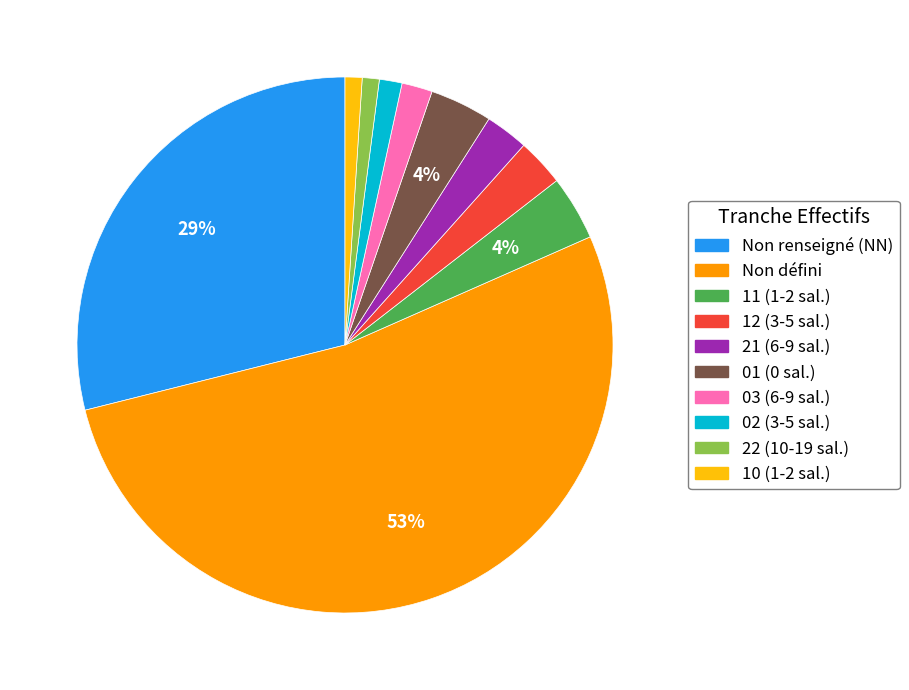

To the nearest percent, what is the combined percentage of 01 (0 sal.) and 12 (3-5 sal.)?

7%